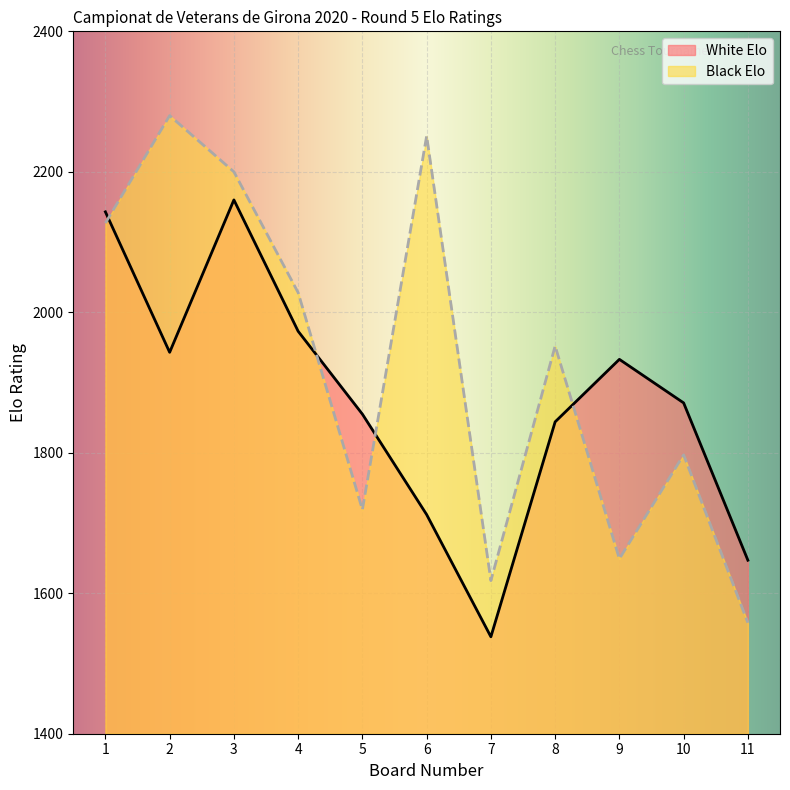

Reading left to right, what are all the values shown in this chart?

White Elo: 1=2143	2=1943	3=2160	4=1973	5=1855	6=1712	7=1538	8=1844	9=1933	10=1871	11=1647
Black Elo: 1=2127	2=2280	3=2200	4=2028	5=1719	6=2251	7=1618	8=1952	9=1649	10=1797	11=1558